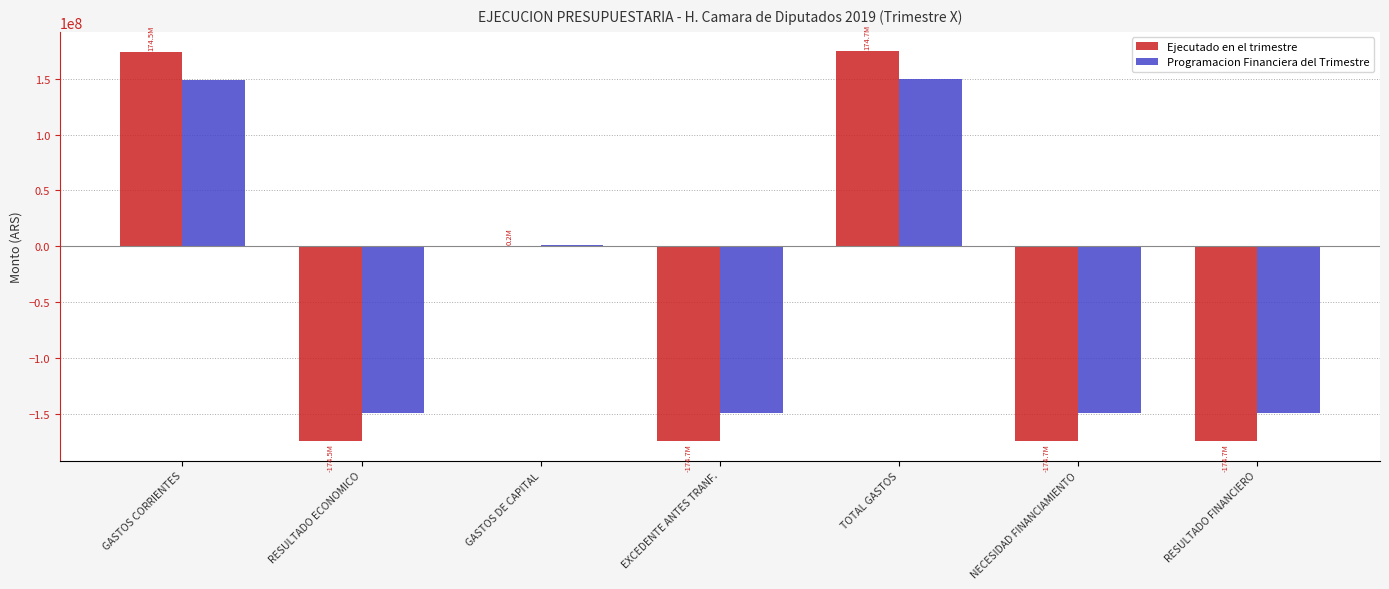

True or false: Programacion Financiera del Trimestre has a value of 149914149.6 at TOTAL GASTOS.

True